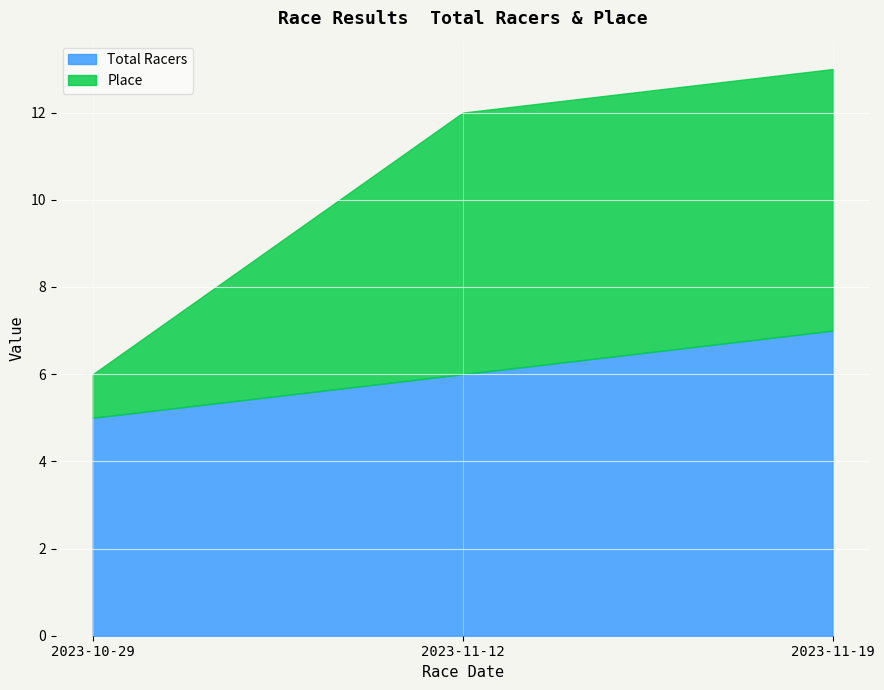

List the labels in order of Total Racers value, largest first.

2023-11-19, 2023-11-12, 2023-10-29